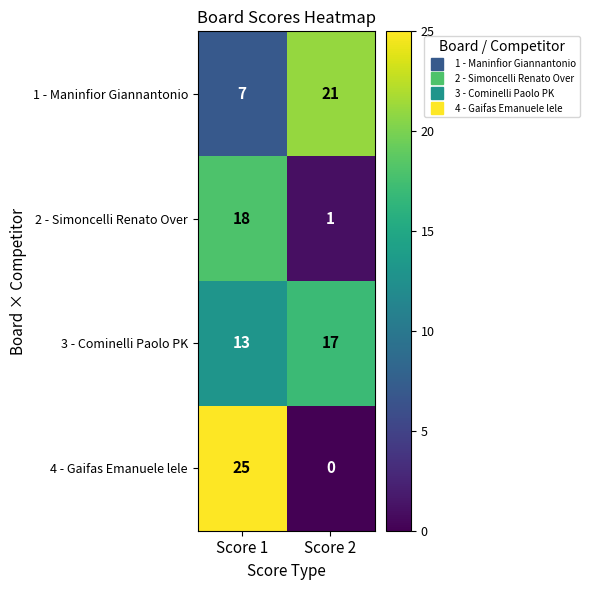

Which label corresponds to the smallest value in the chart?

Score 2